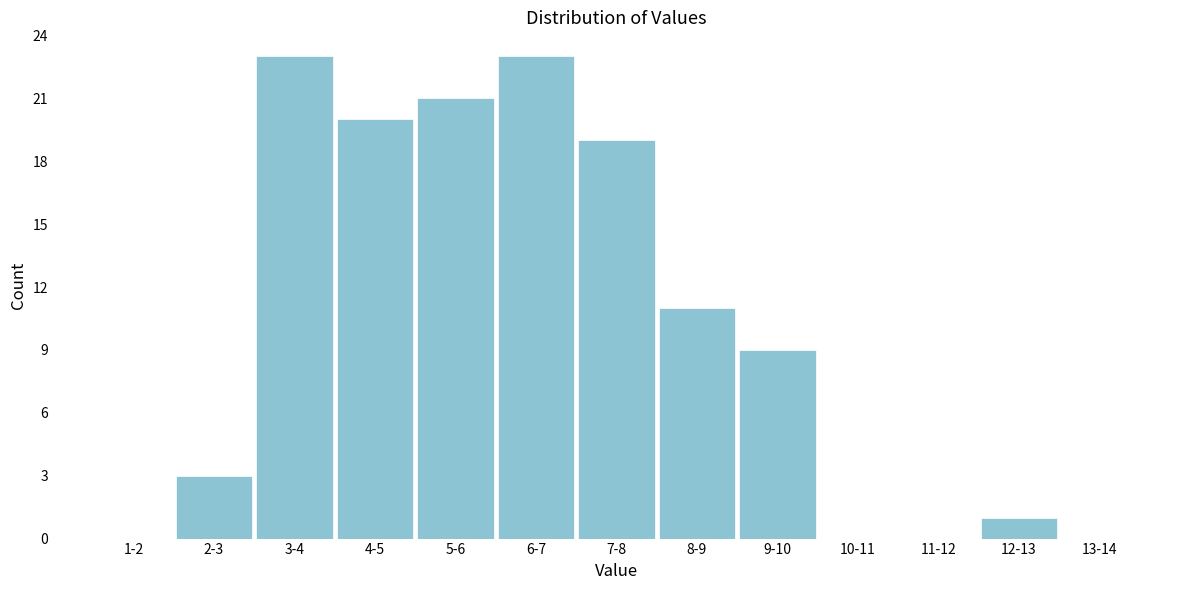

Reading right to left, transcribe all the data shown in this chart.

13-14=0	12-13=1	11-12=0	10-11=0	9-10=9	8-9=11	7-8=19	6-7=23	5-6=21	4-5=20	3-4=23	2-3=3	1-2=0